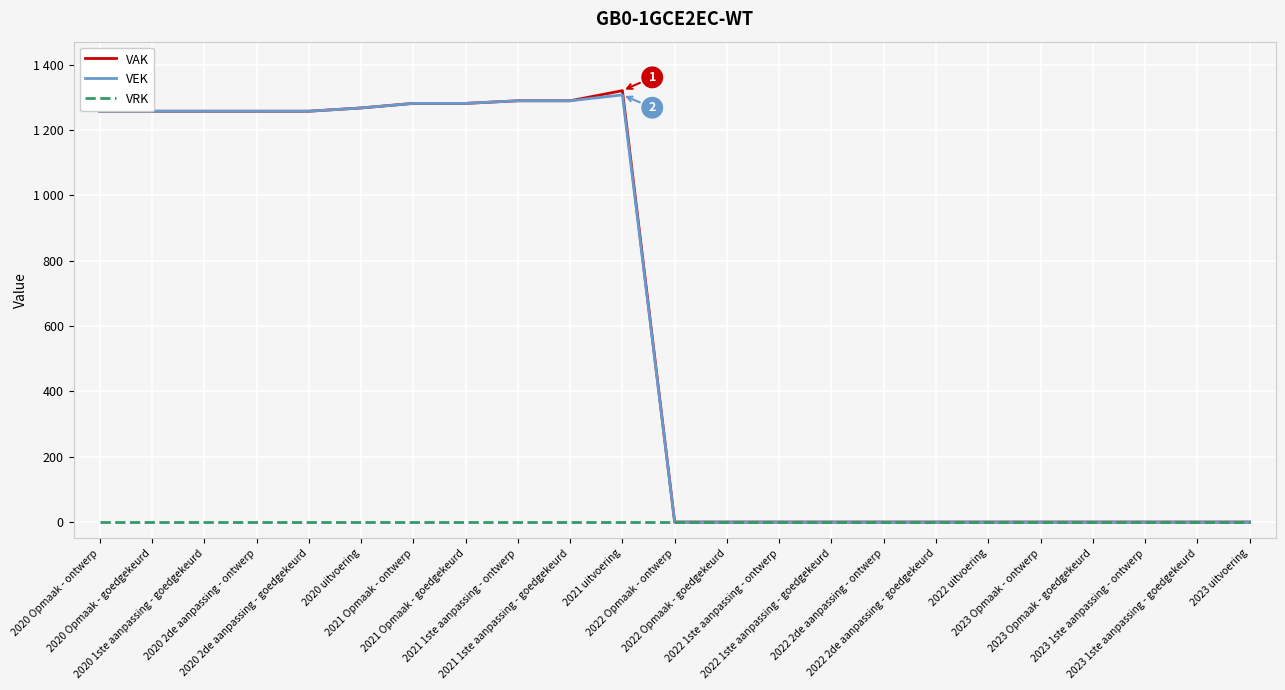

Read the VEK value at 2020 2de aanpassing - ontwerp, to the nearest 100.

1300